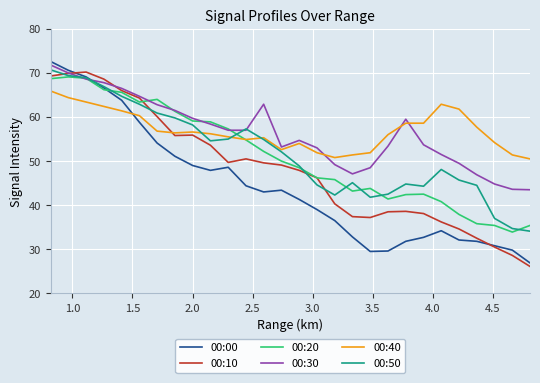

What is the minimum value shown in the chart?

26.1